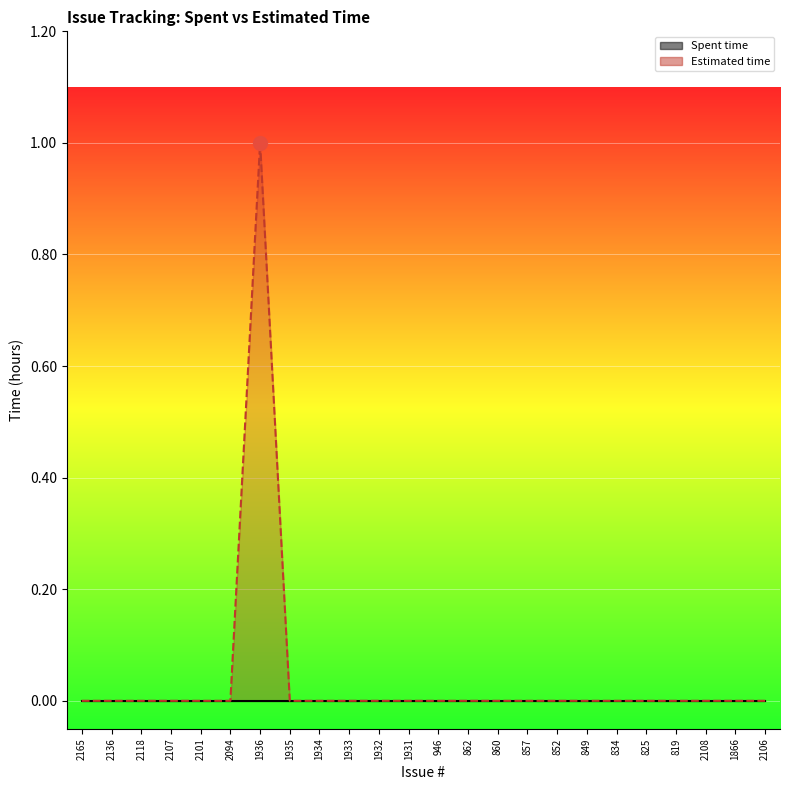

At which label does Estimated time line reach its peak?

1936